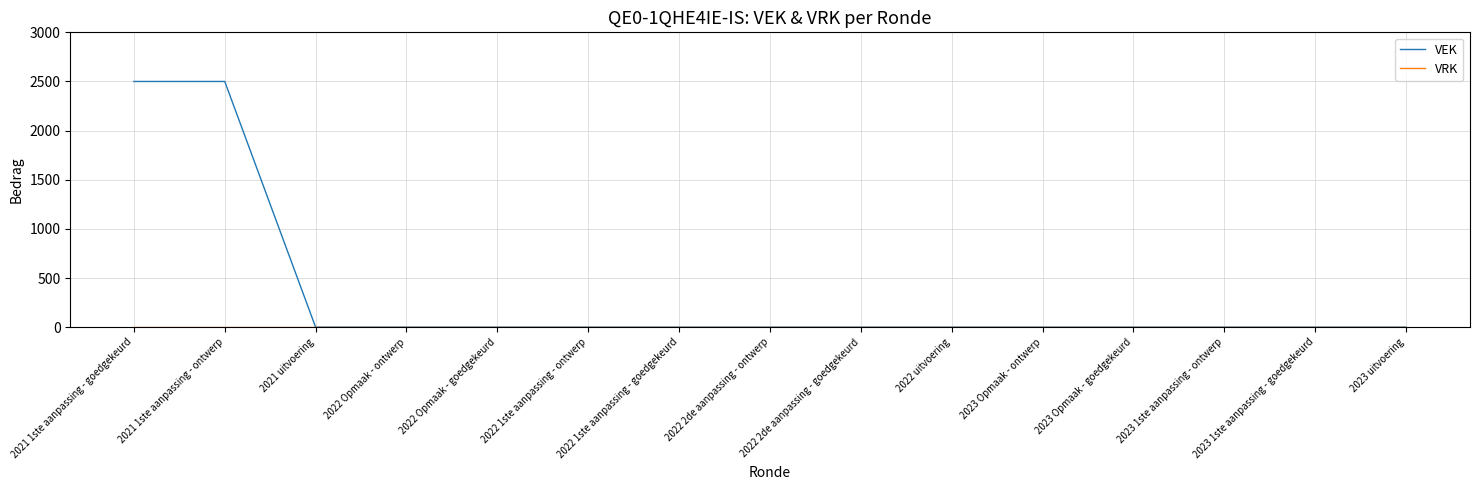

Which series has the largest range (max minus min)?

VEK